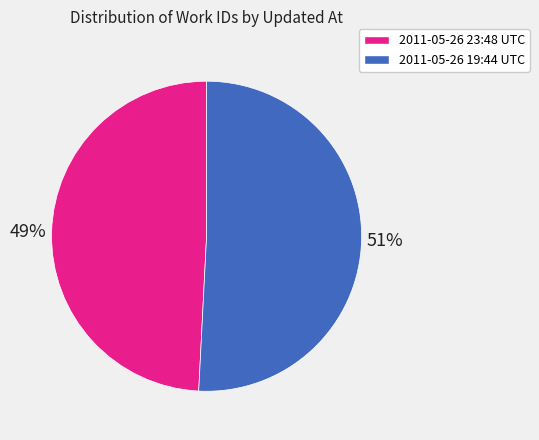

Is there any slice that represents more than half of the pie?

Yes